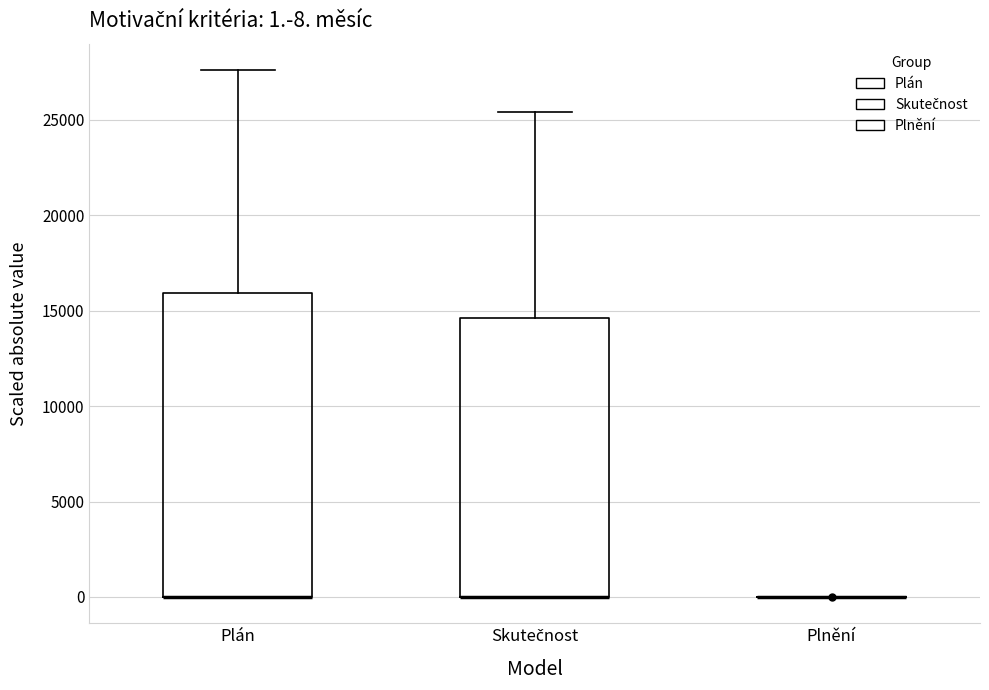

Which box is the tallest, from its lower edge to its upper edge?

Plán